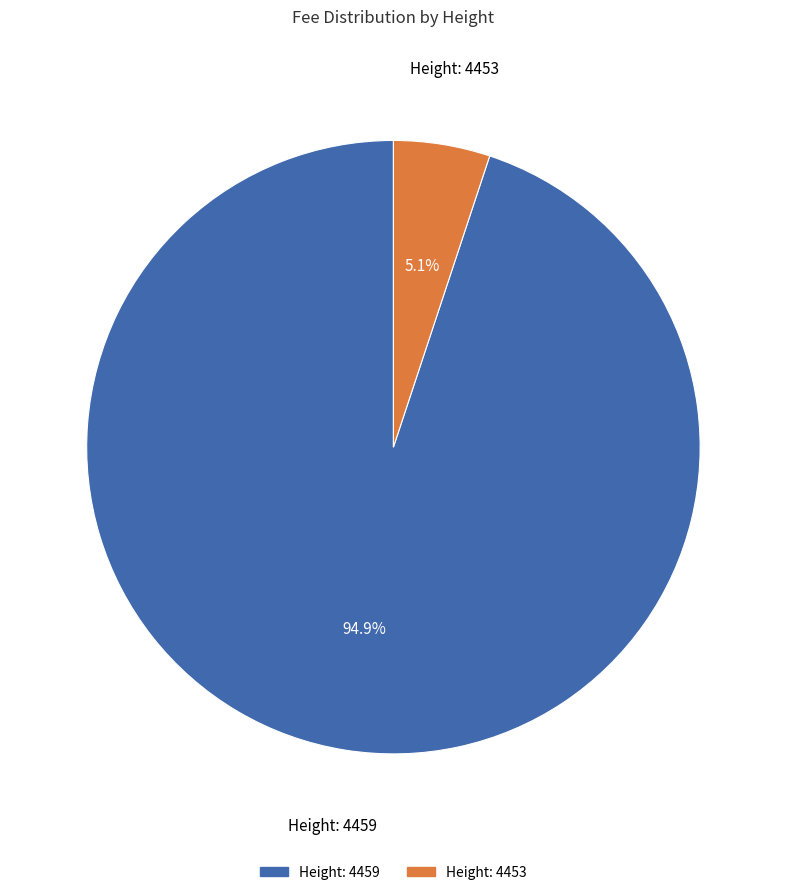

Is there a majority slice in this chart?

Yes